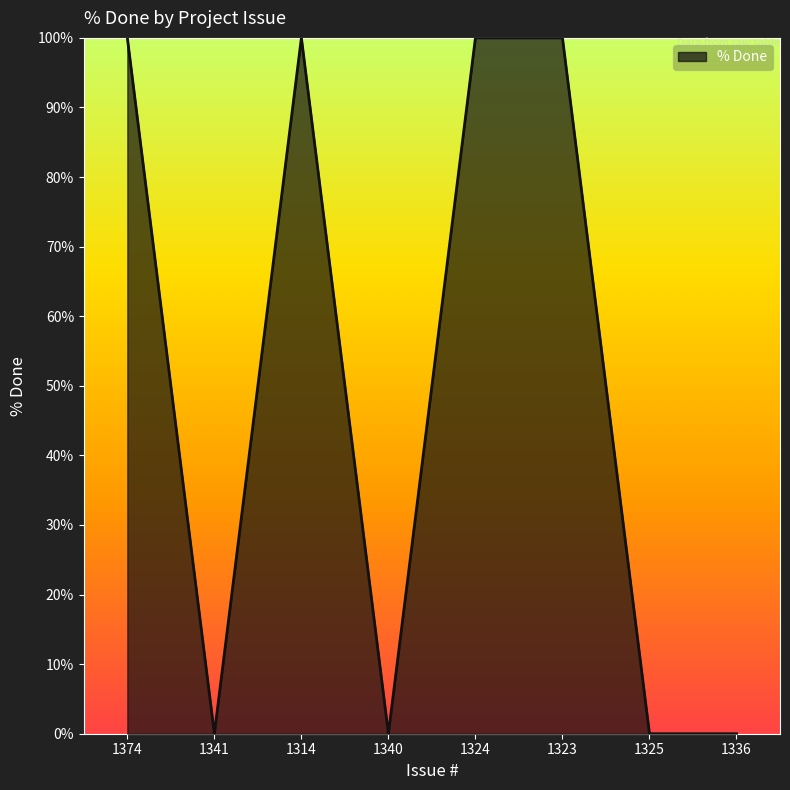

What is the greatest value displayed?

100